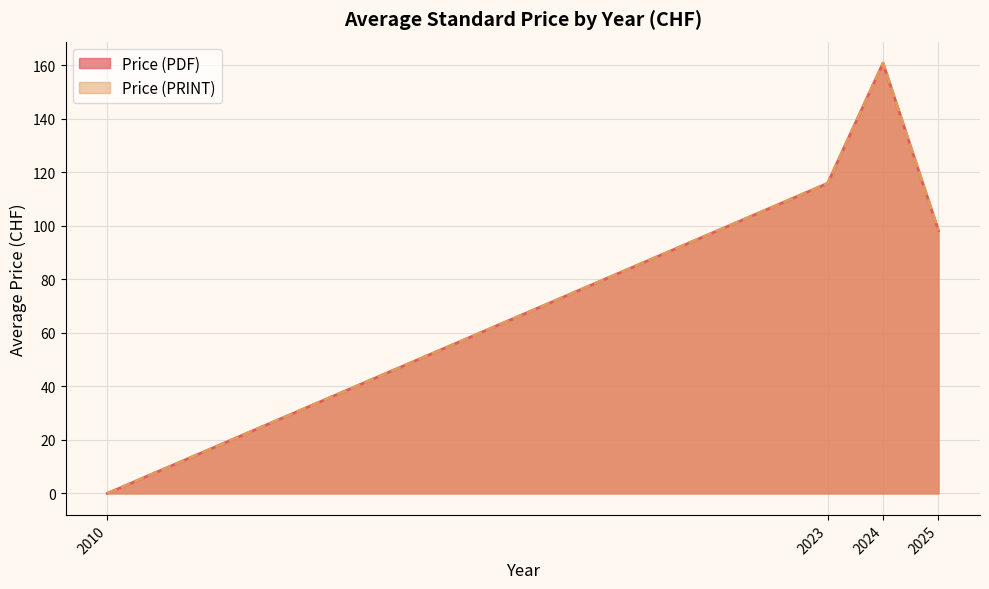

True or false: Price (PRINT) and Price (PDF) cross at least once.

False